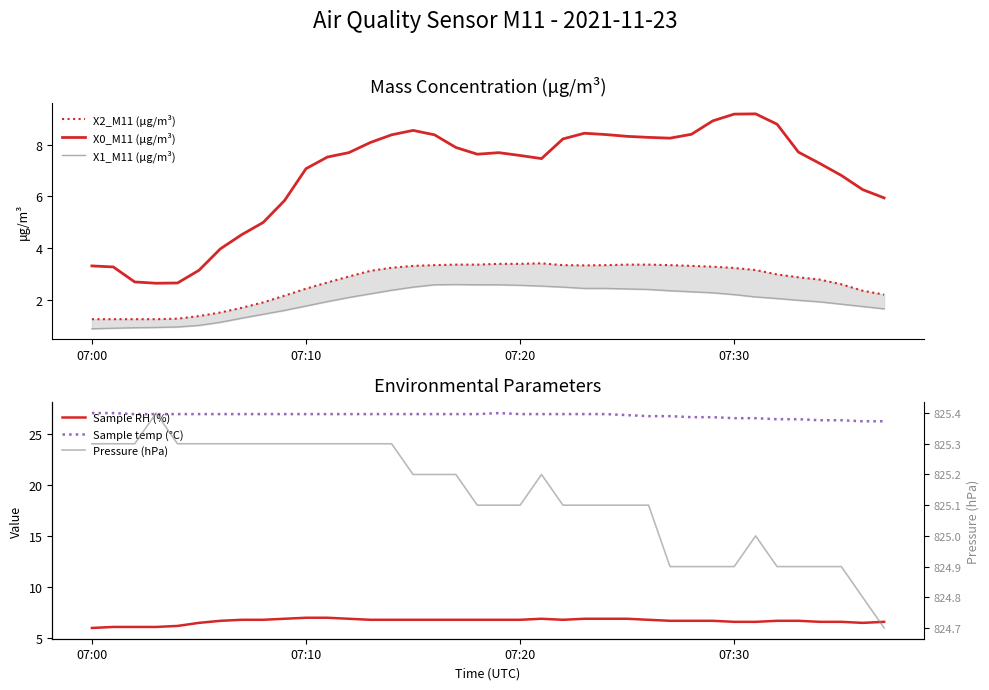

True or false: Sample temp (°C) has a value of 18.7 at 07:00.

False